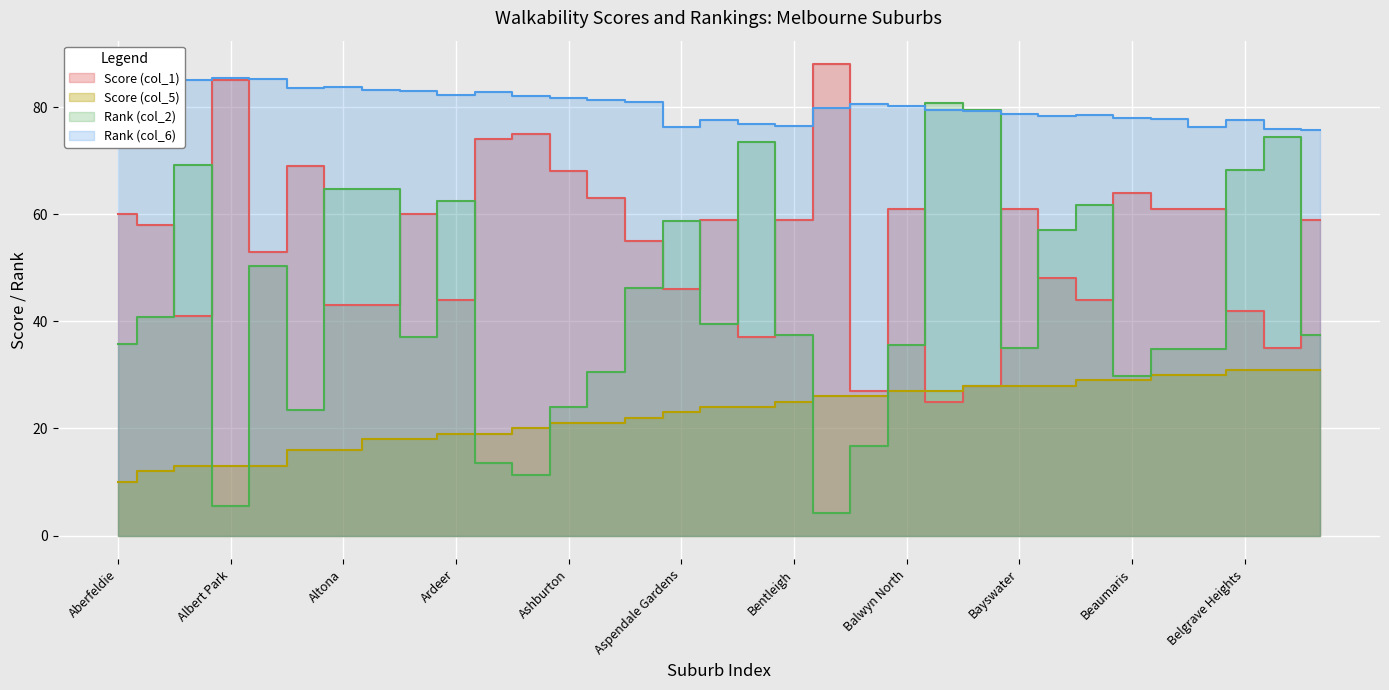

The value of Score (col_1) at Belgrave South is 7.6. True or false?

False